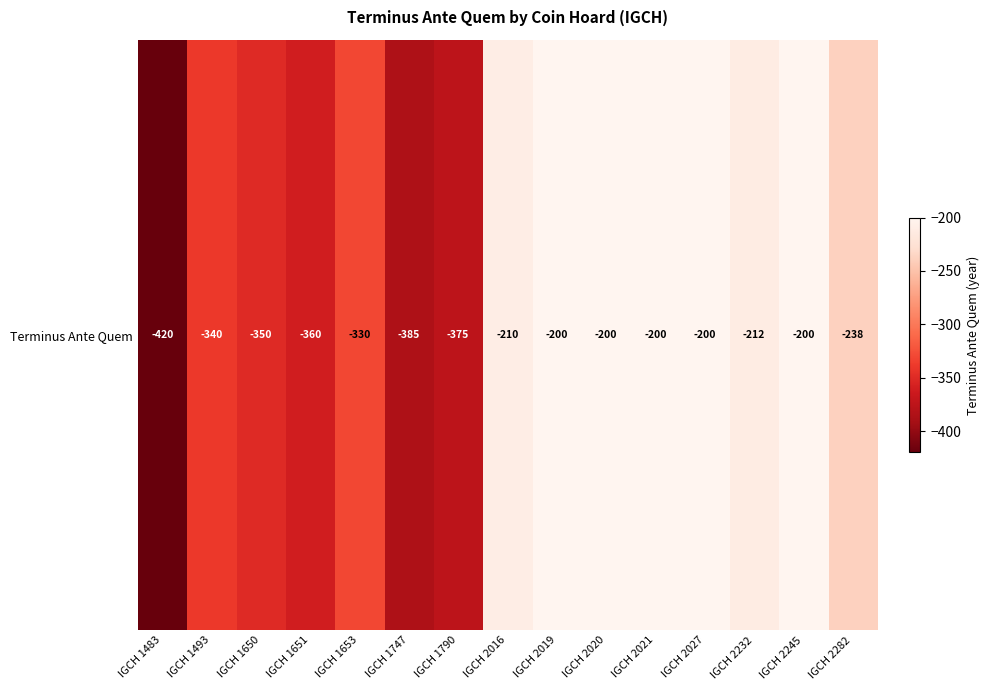

Which has a higher value, IGCH 2020 or IGCH 1653?

IGCH 2020